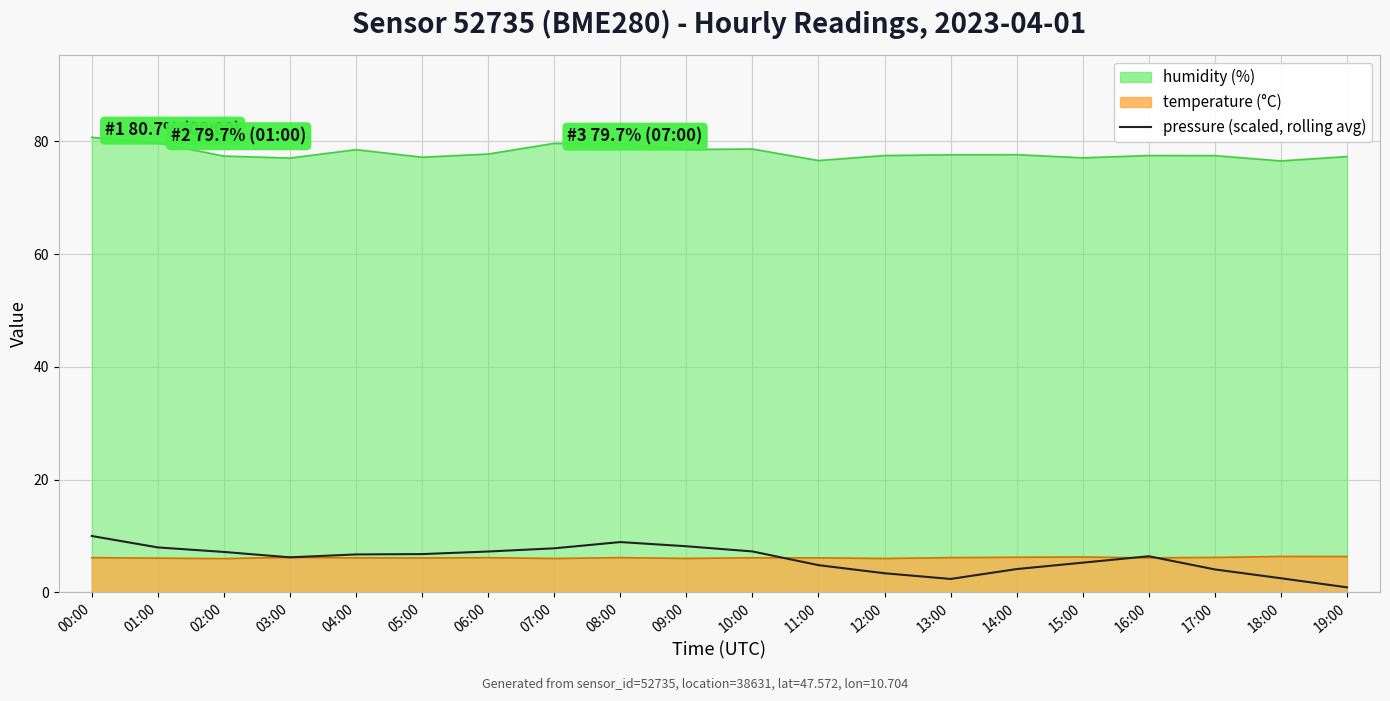

What is the maximum value shown in the chart?

10.0